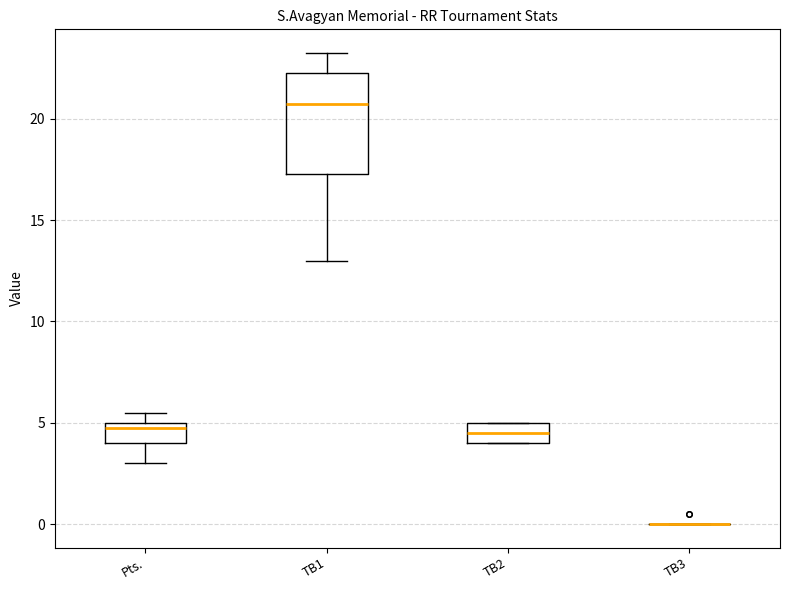

Reading left to right, read every box against the y-axis: the position of its median line, the range the box covers, and the ends of its whiskers. The values are not printed on the chart, so give them approximately, as read against the axis.

Pts.: median 5.0 (just below the box's upper edge), box 4.0 to 5.0, whiskers 3.0 to 5.5
TB1: median 21.0, box 17.5 to 22.5, whiskers 13.0 to 23.5
TB2: median 4.5, box 4.0 to 5.0, whiskers 4.0 to 5.0
TB3: box collapsed to a line at 0.0, whiskers 0.0 to 0.0